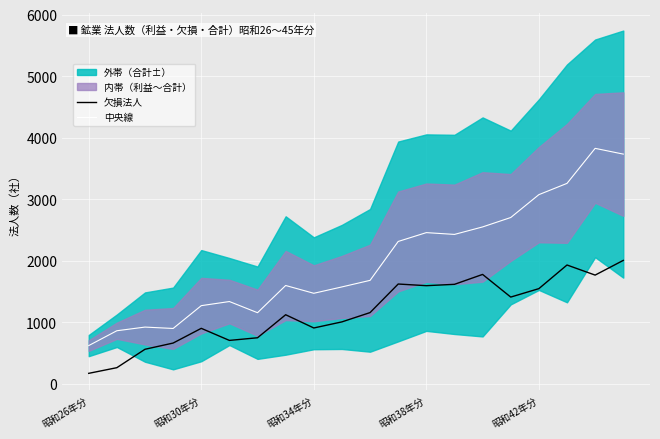

At which label does 中央線 reach its minimum?

昭和26年分